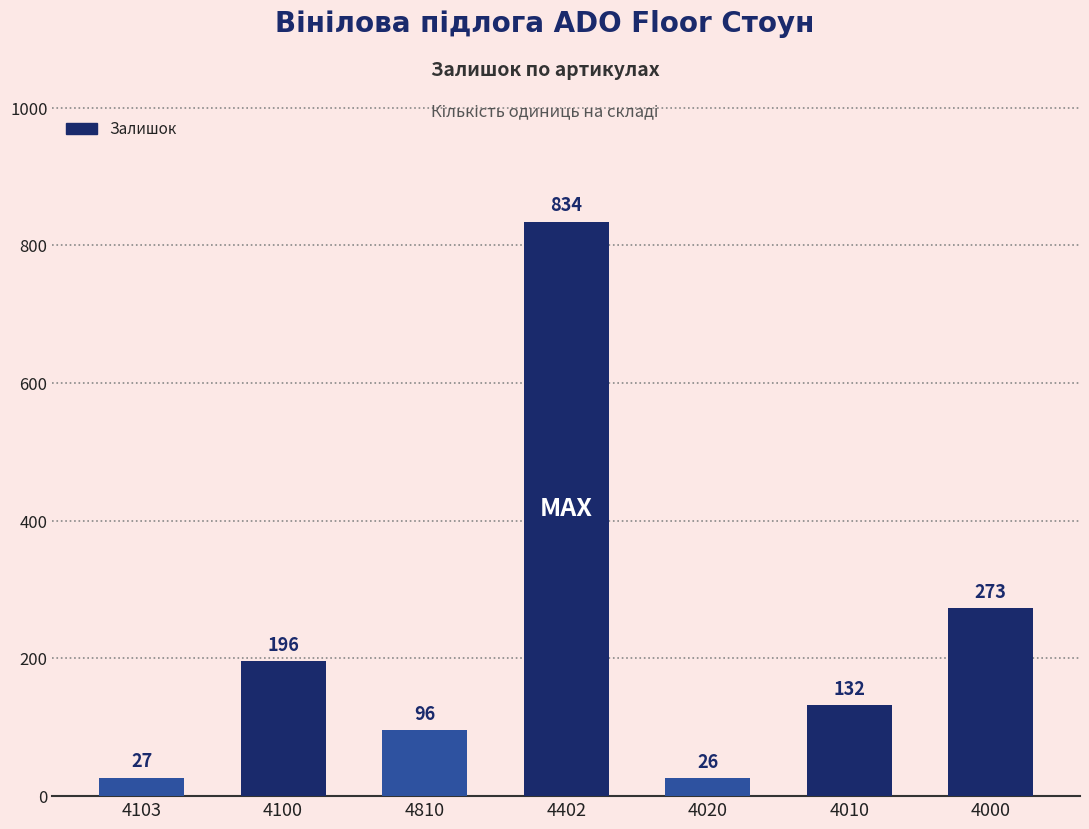

The chart shows a value of 27 at 4103. True or false?

True